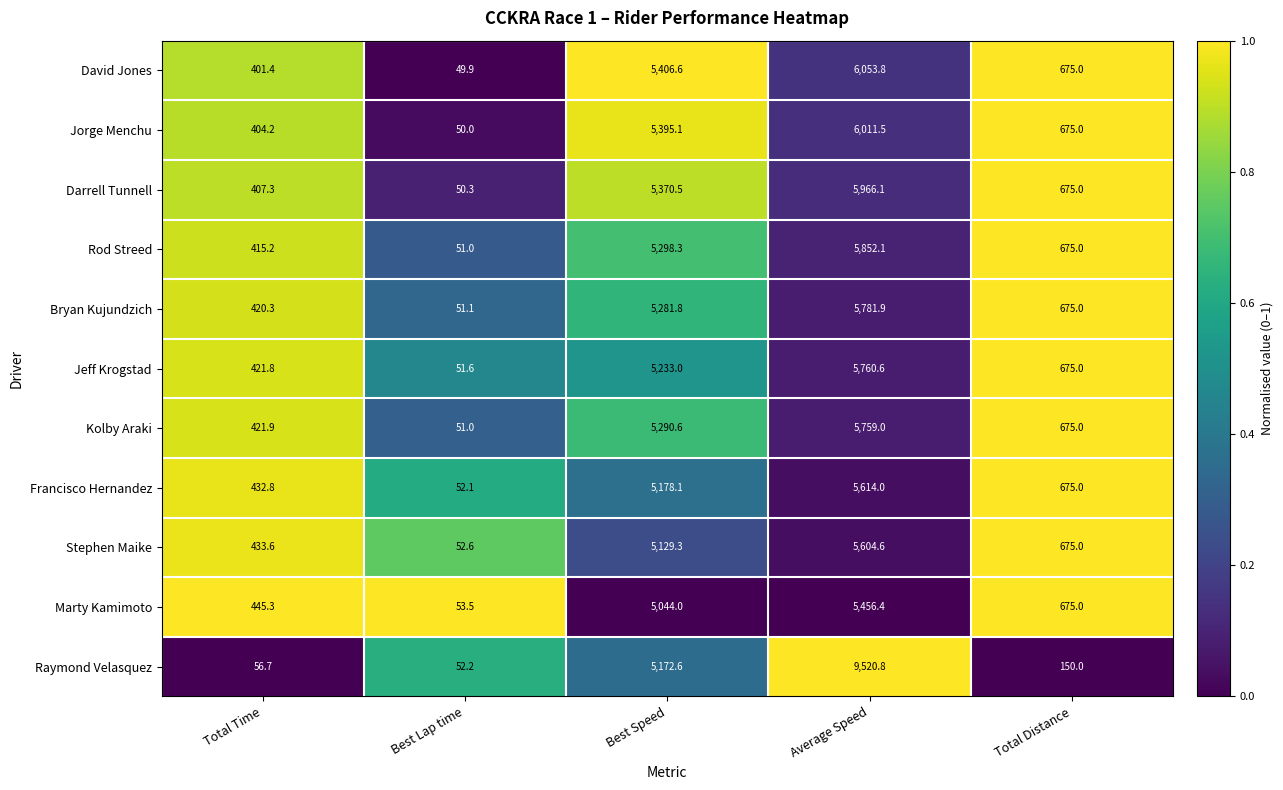

How many values in the Stephen Maike series are below 675?

2